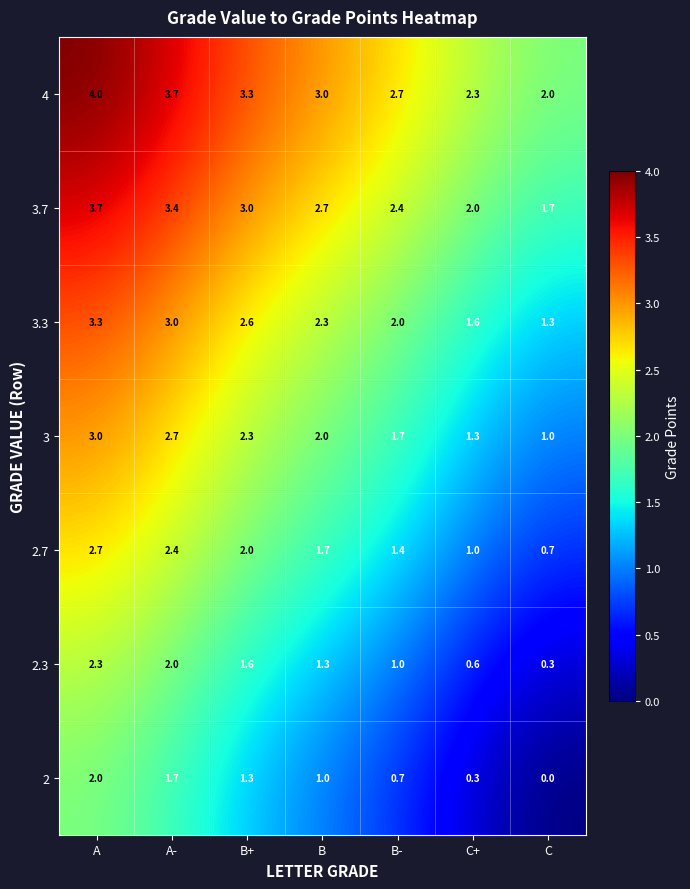

The 3.3 series shows 4.0 at B. True or false?

False